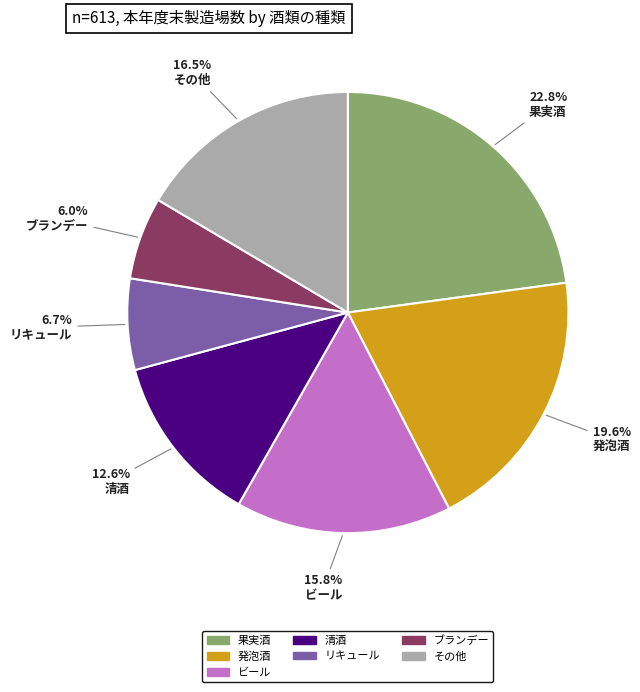

Is there a majority slice in this chart?

No